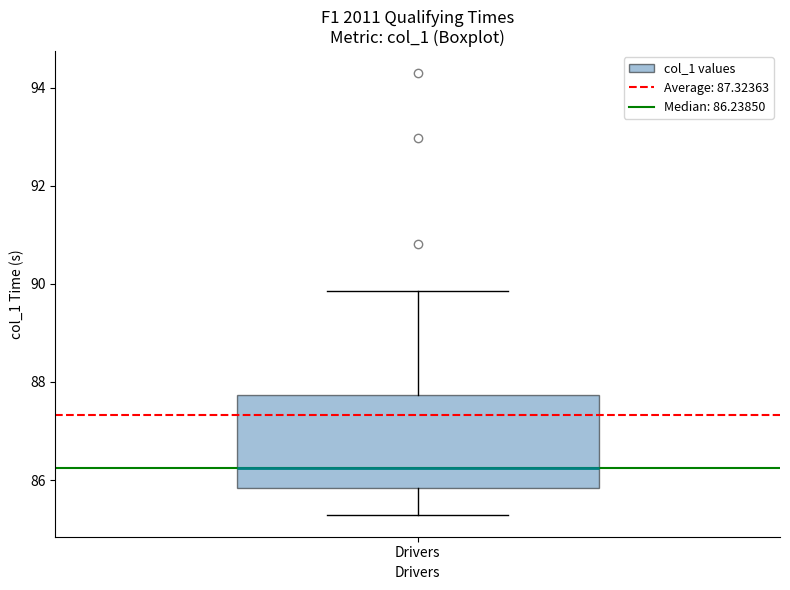

Transcribe this box plot: give where the median line is, the range the box spans, and where the two whiskers end, as read against the y-axis. The values are not printed on the chart, so give them approximately, as read against the axis.

median 86.2, box 85.8 to 87.8, whiskers 85.2 to 89.8